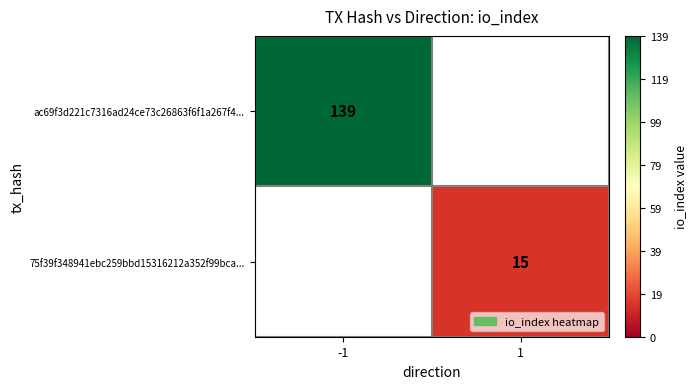

The value of 75f39f348941ebc259bbd15316212a352f99bca... at 1 is 15. True or false?

True